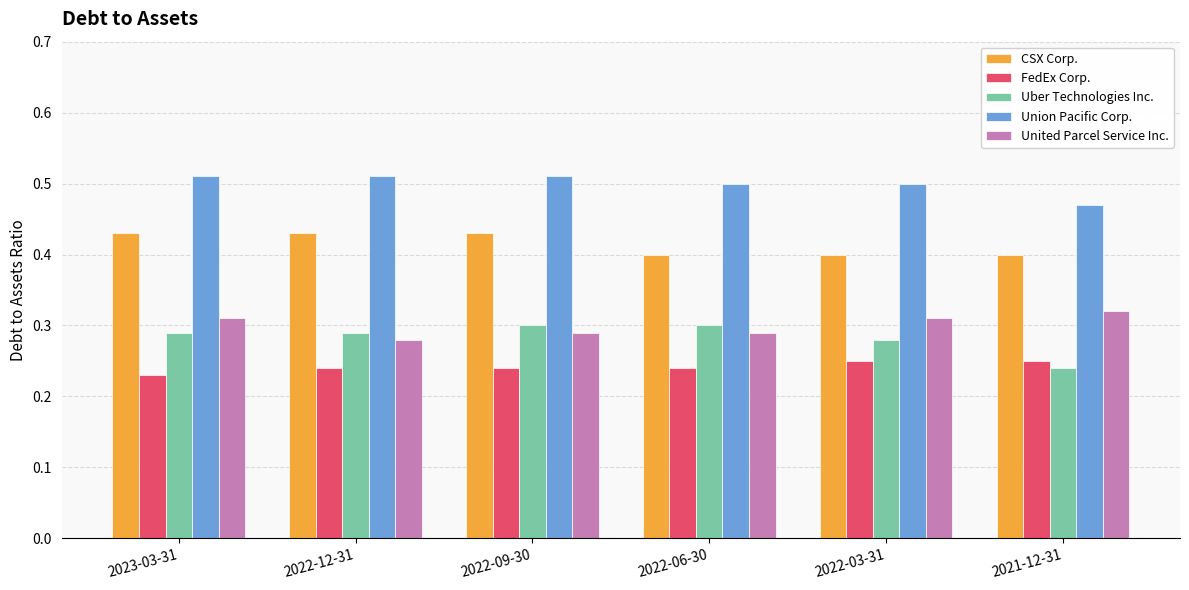

What is the total value across all series at 2023-03-31?

1.8